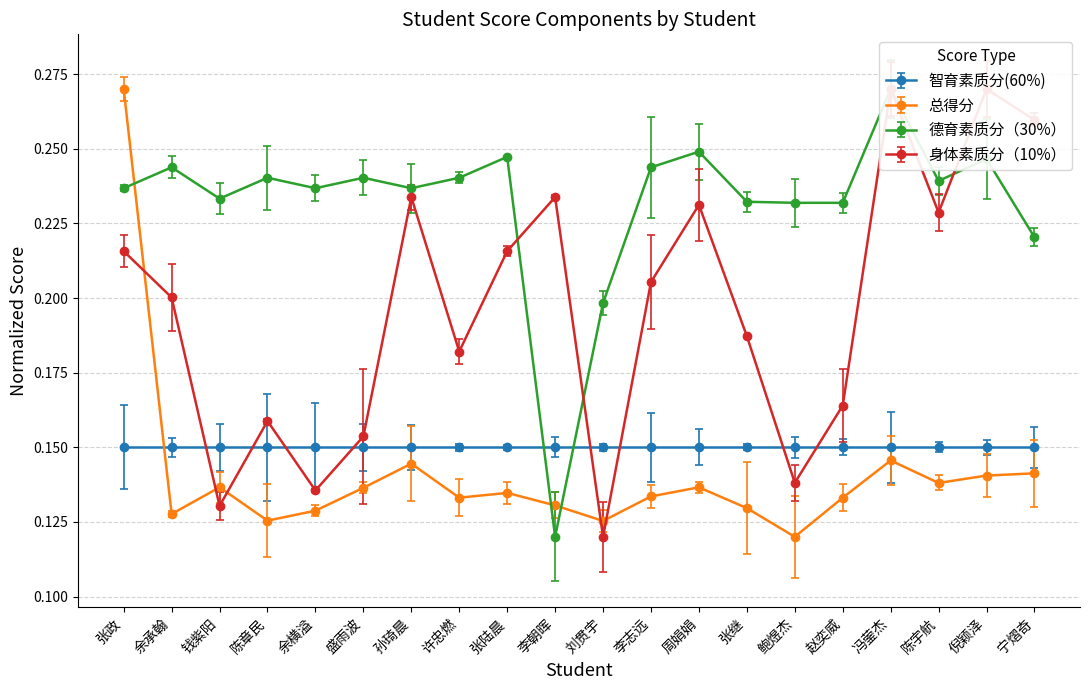

Which series has the largest total across all categories?

德育素质分（30%）